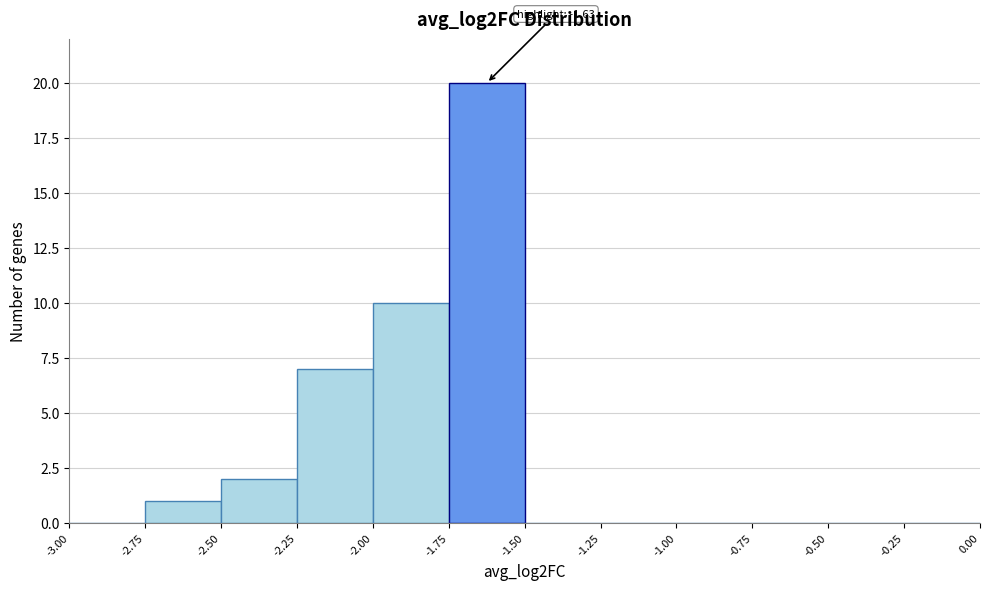

Which range on the x-axis has the tallest bar?

-1.75 to -1.50